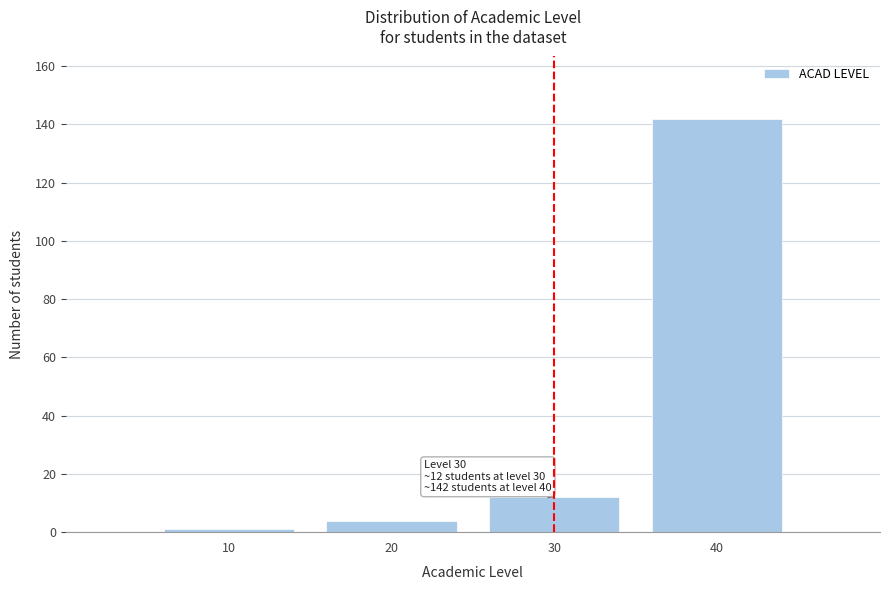

Reading left to right, transcribe all the data shown in this chart.

10=1	20=4	30=12	40=142